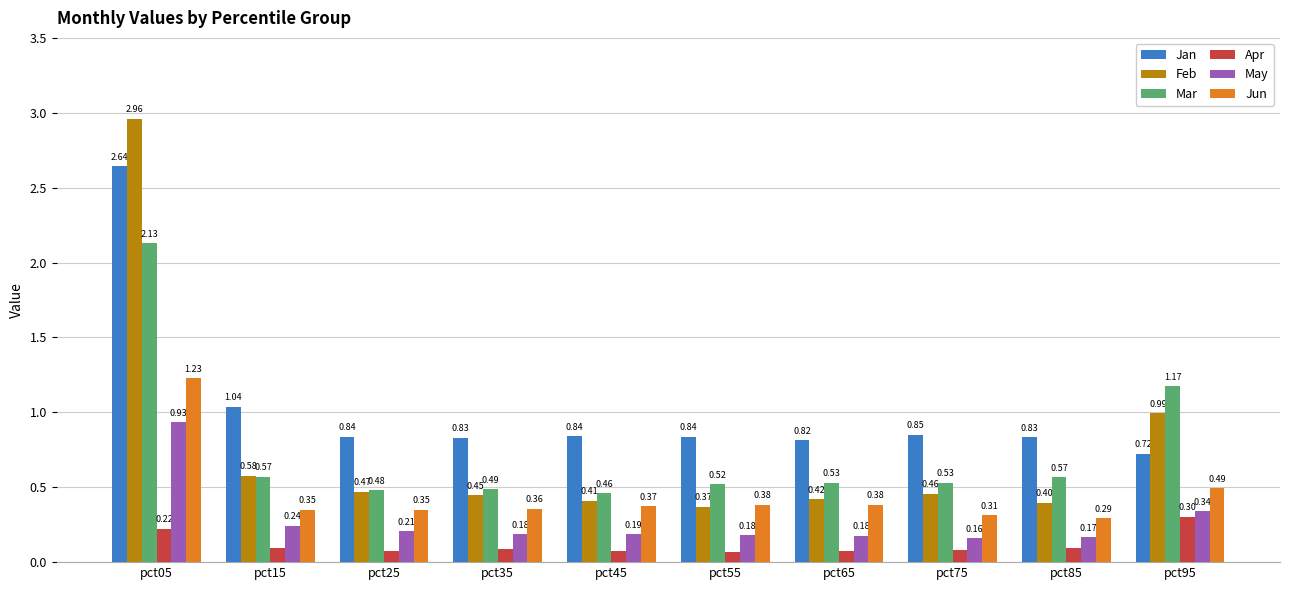

Is the value of Jun at pct25 greater than the value of Mar at pct55?

No